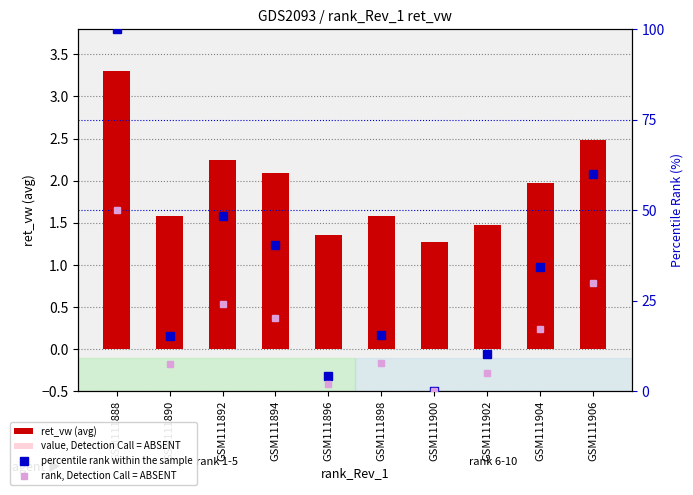

Which series has the largest total across all categories?

percentile rank within the sample